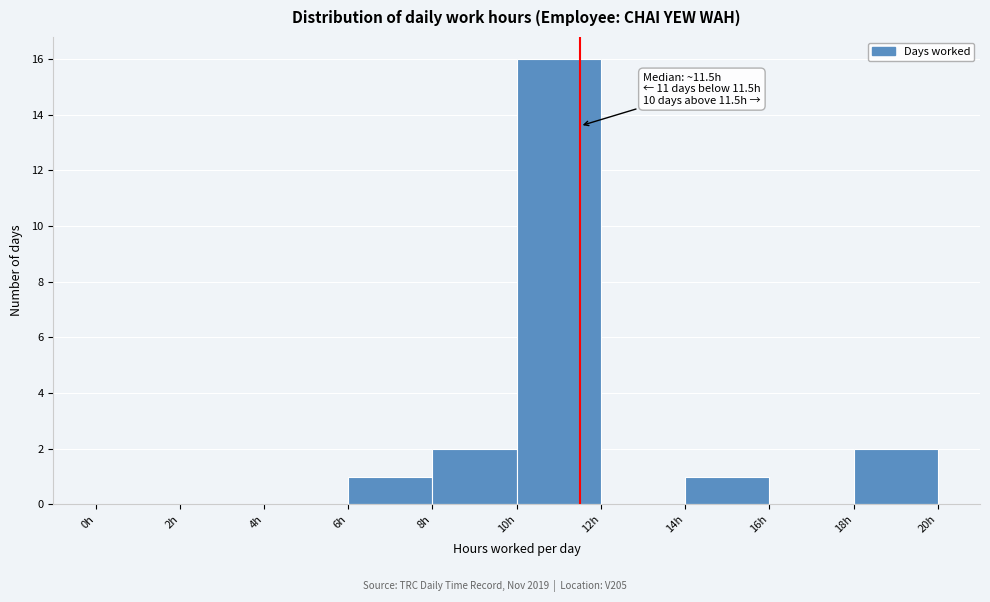

Over which range of the x-axis is the bar tallest?

10 to 12